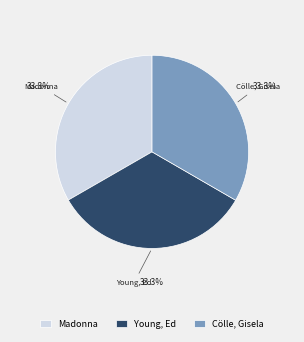

What percentage is the Madonna slice, to the nearest percent?

33%